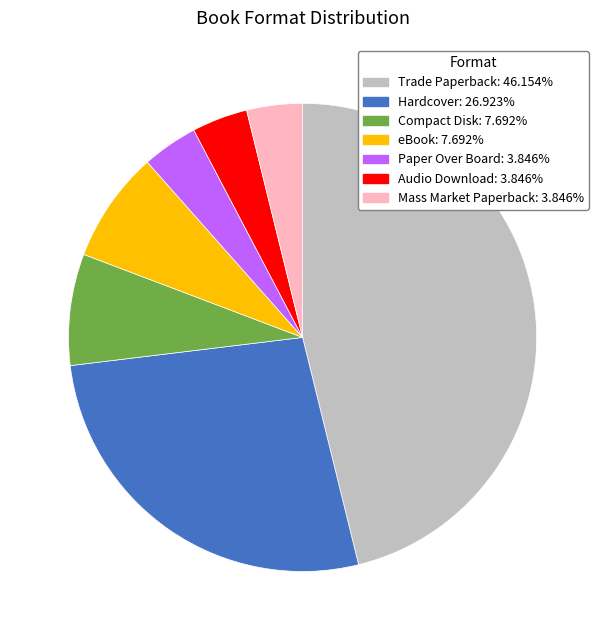

Is there a majority slice in this chart?

No